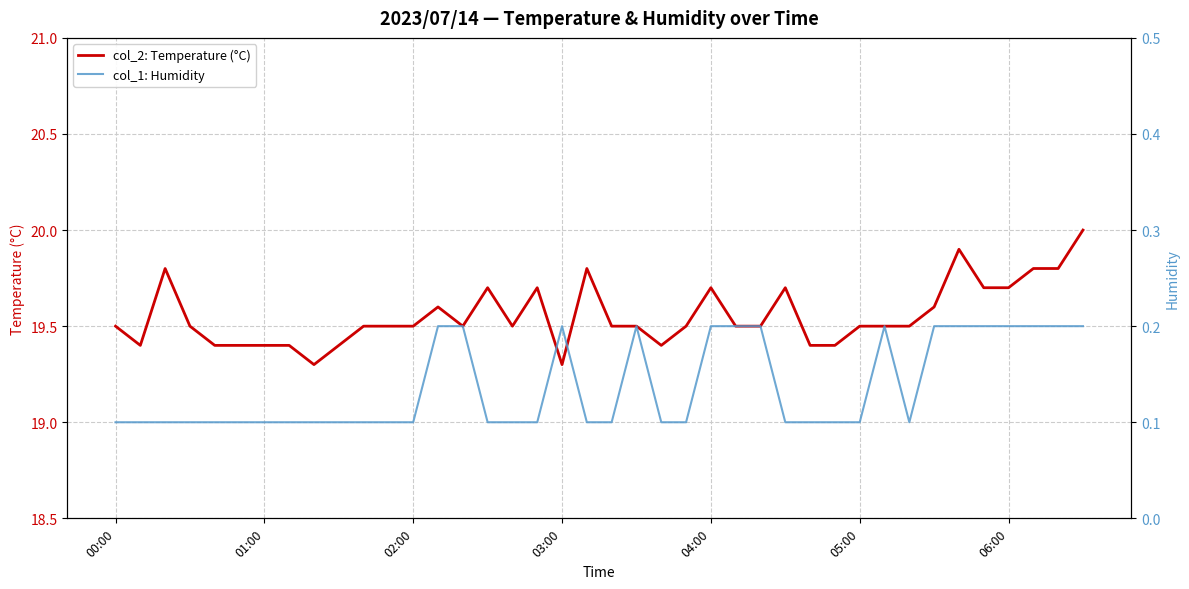

The col_2: Temperature (°C) series shows 33.5 at 06:00. True or false?

False